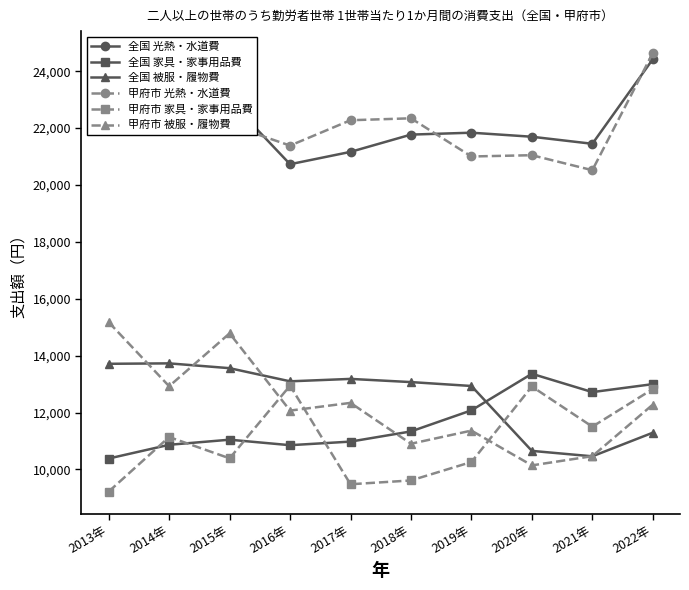

What is the label of the 1st point from the right?

2022年